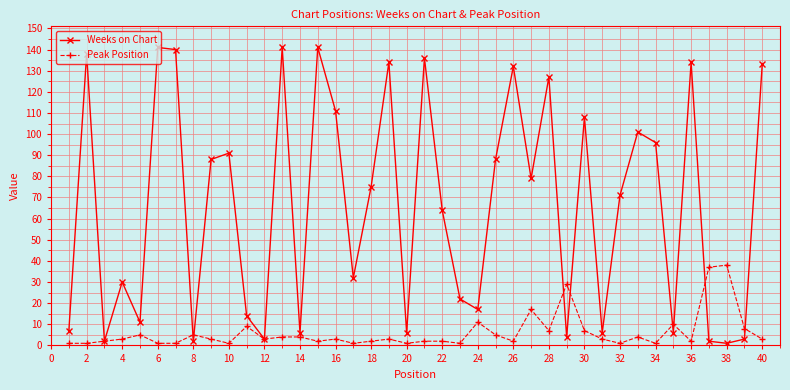

Which series has the largest total across all categories?

Weeks on Chart